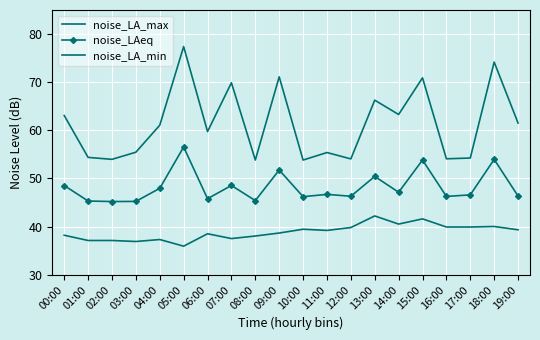

At which category does noise_LA_max reach its first local peak?

05:00